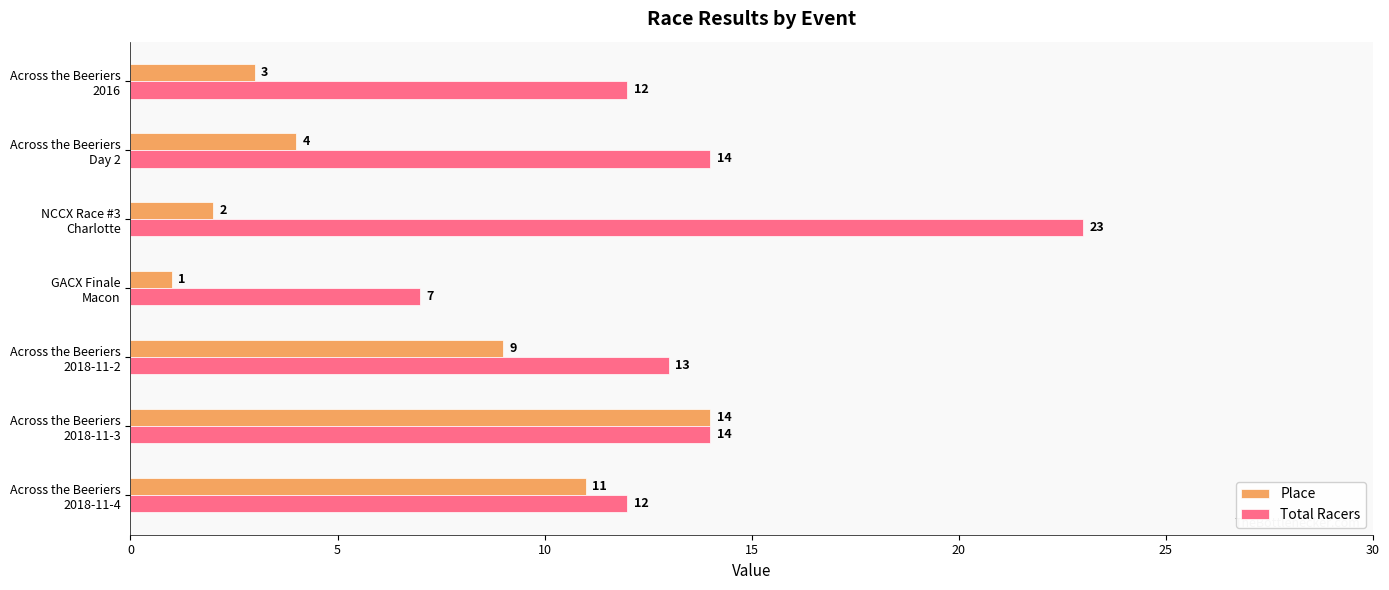

Rank the series by their maximum value, from highest to lowest.

Total Racers, Place